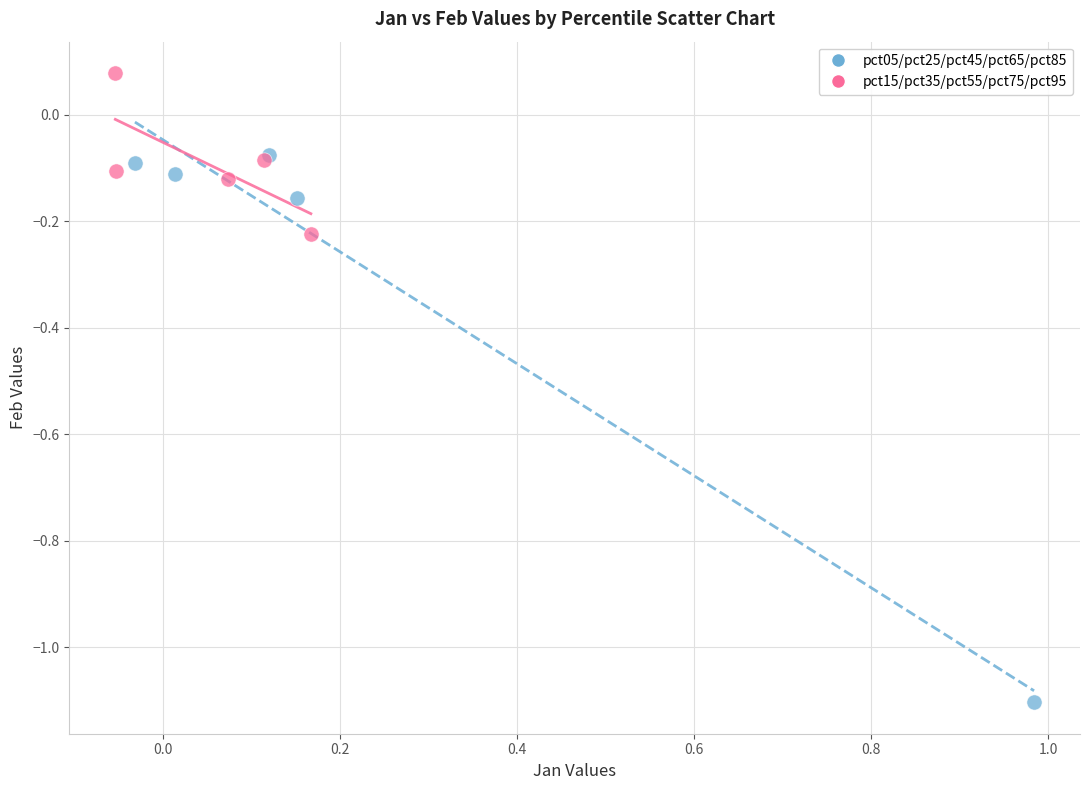

Which series has the largest Y range (max minus min)?

pct05/pct25/pct45/pct65/pct85